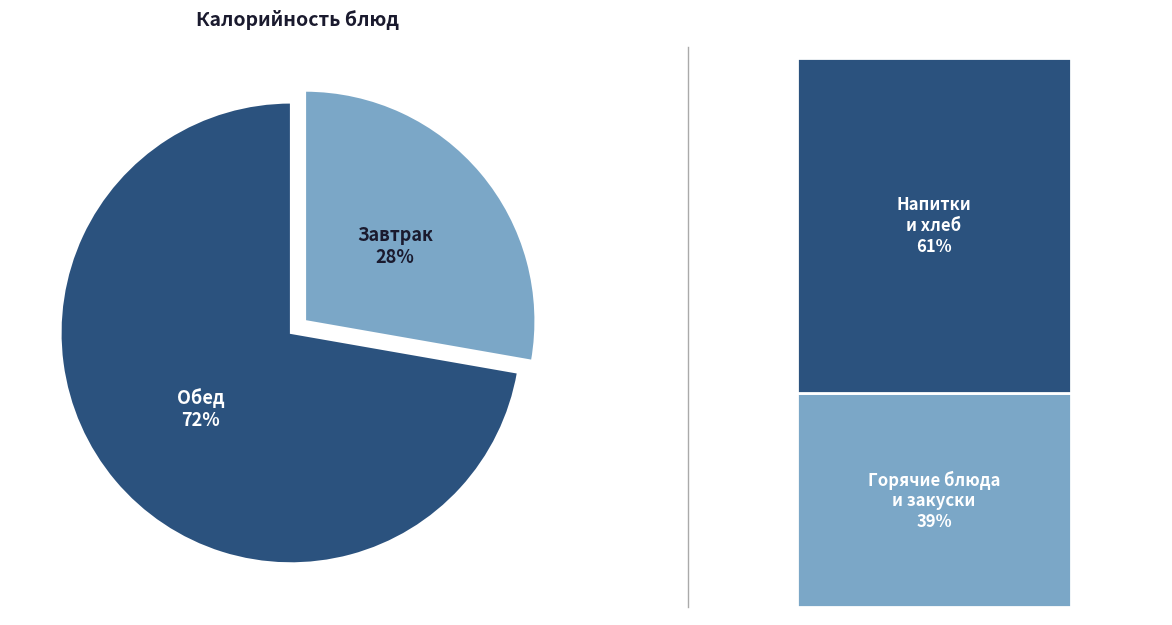

True or false: Рыба тушеная с овощами accounts for 26% of the total.

False